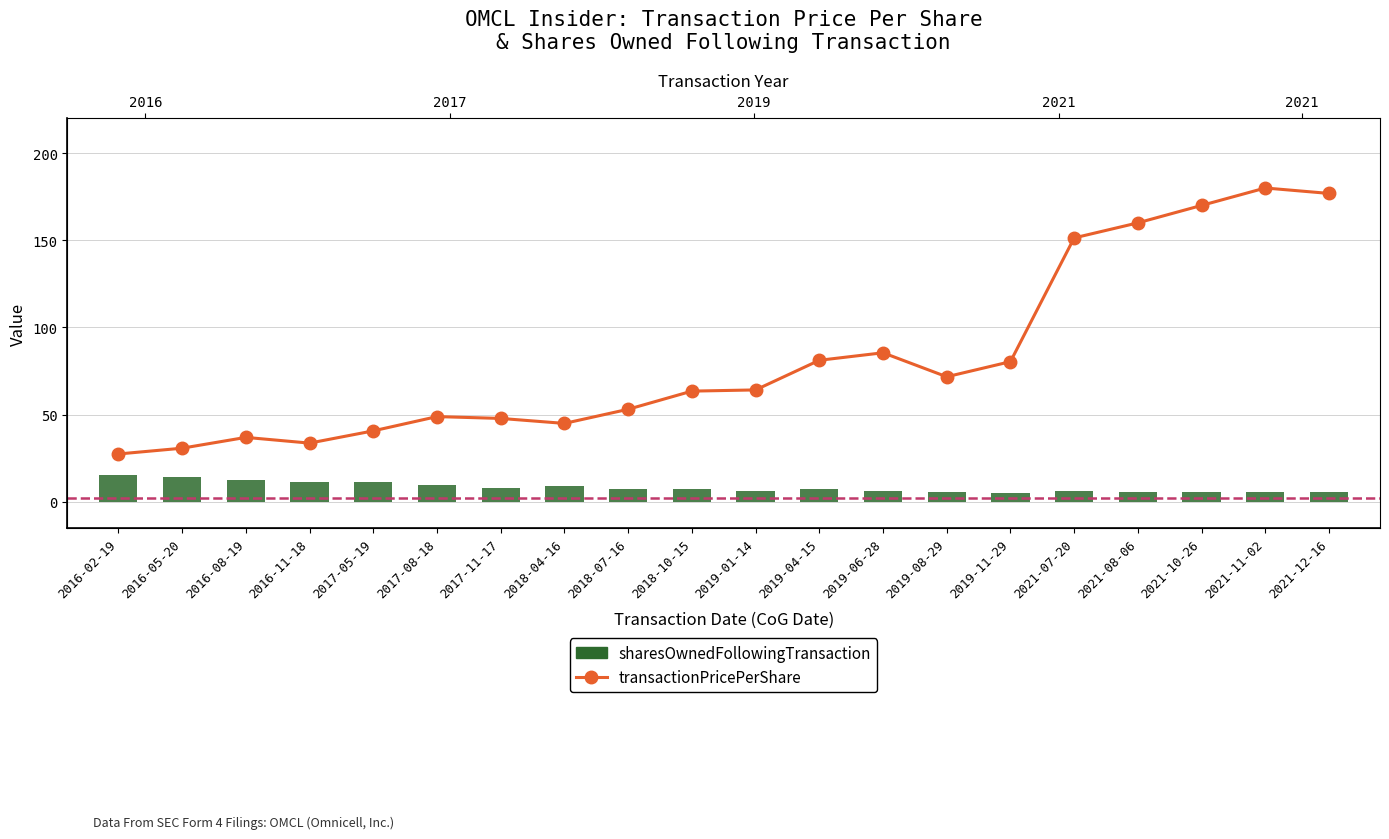

What is the sum of the sharesOwnedFollowingTransaction values at 2017-08-18 and 2018-07-16?

17.1